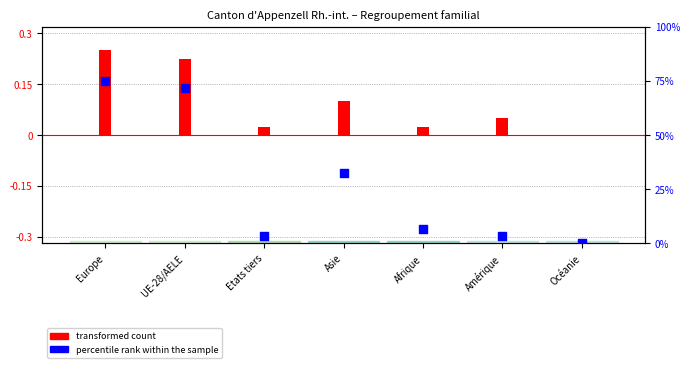

What is the change in value from Europe to UE-28/AELE?

-3.3